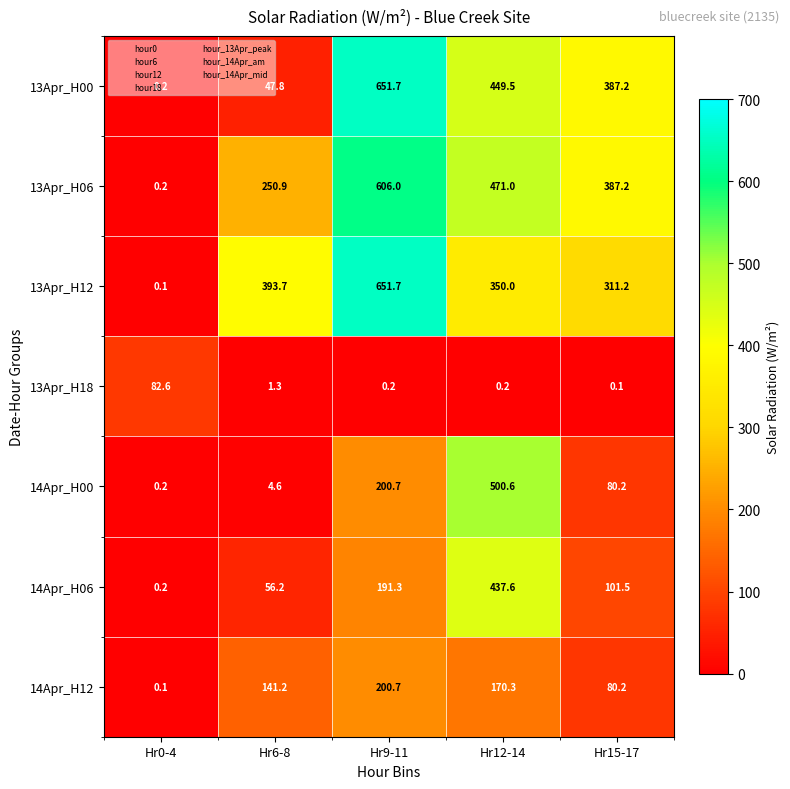

At how many categories does at least one series exceed 72?

5